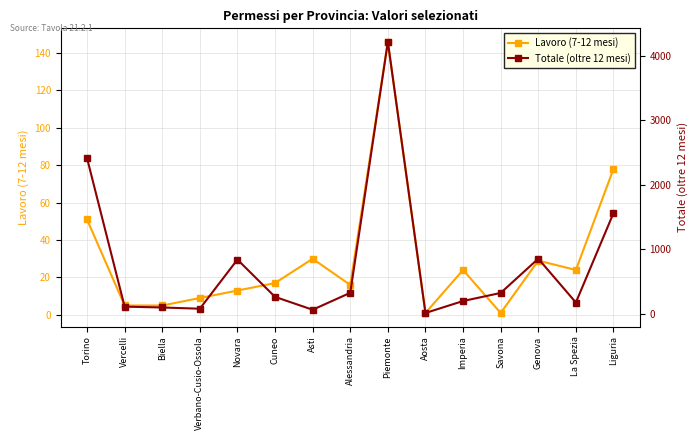

How many series are shown in this chart?

2